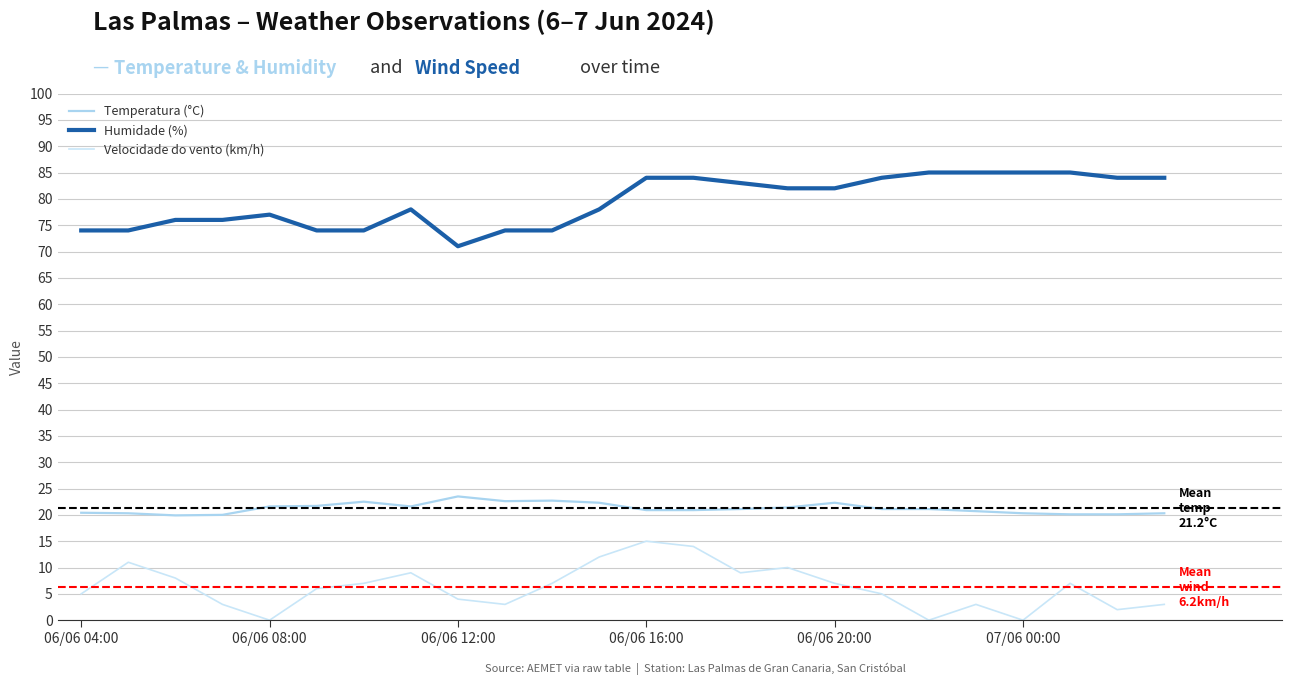

Does the chart have visible grid lines?

Yes